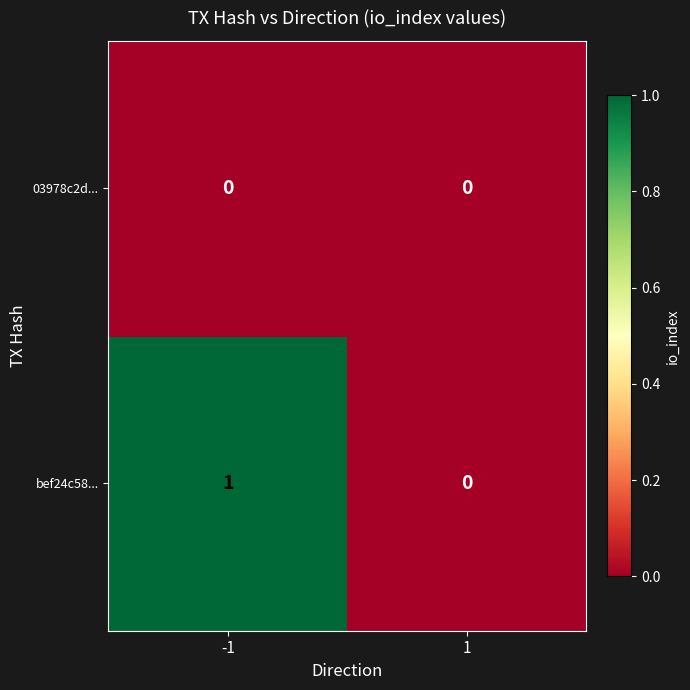

Which series has the largest total across all categories?

bef24c58...